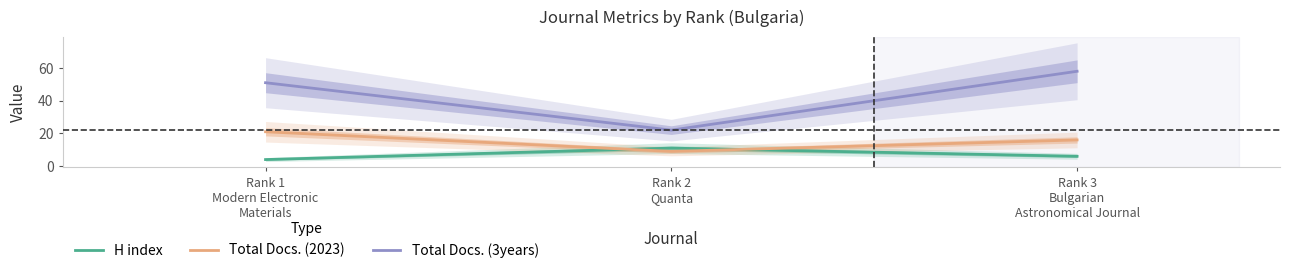

What is the average value of the Total Docs. (3years) series?

44